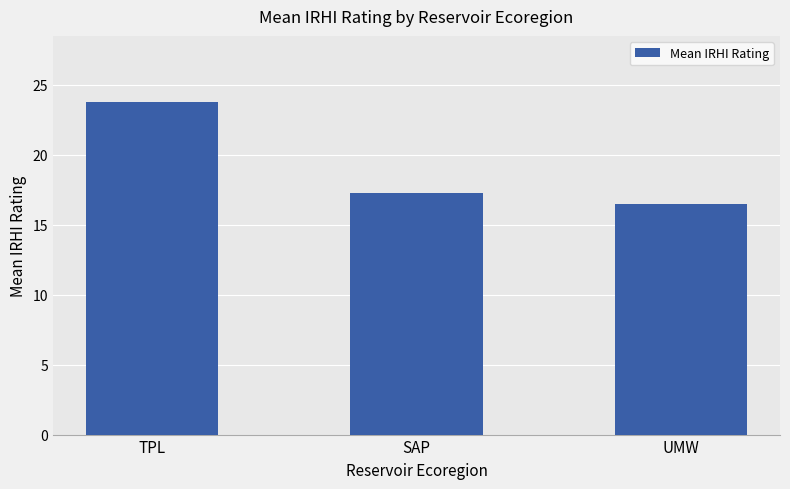

Count the number of categories in the chart.

3